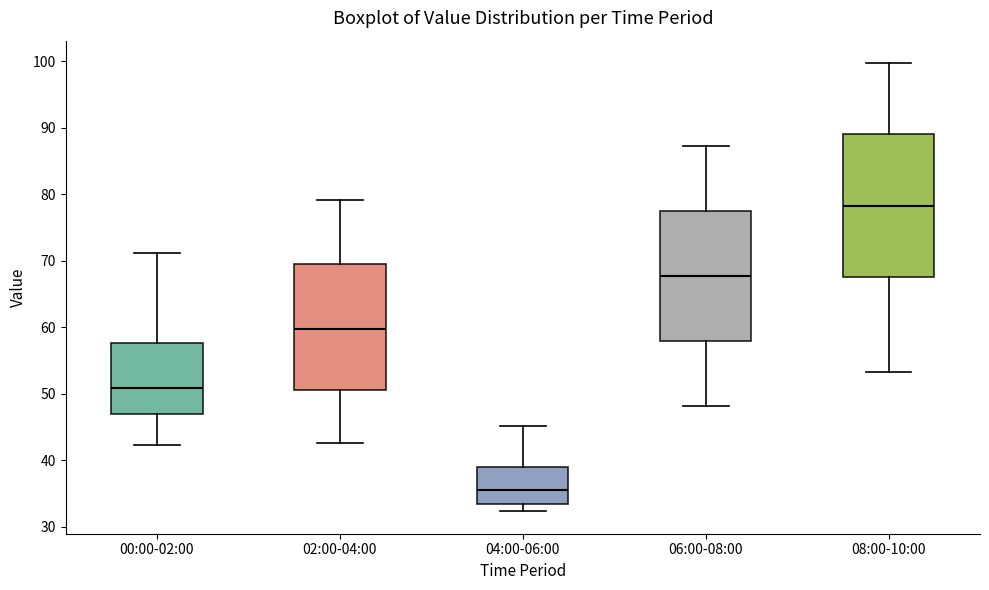

Which box is the tallest, from its lower edge to its upper edge?

08:00-10:00